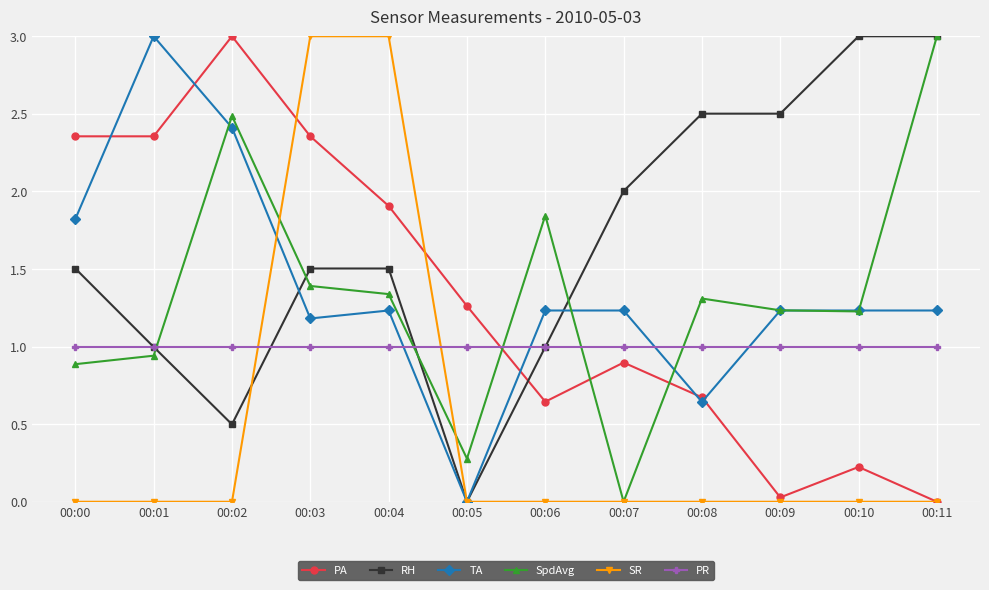

At which category is the sum across all series the highest?

00:03